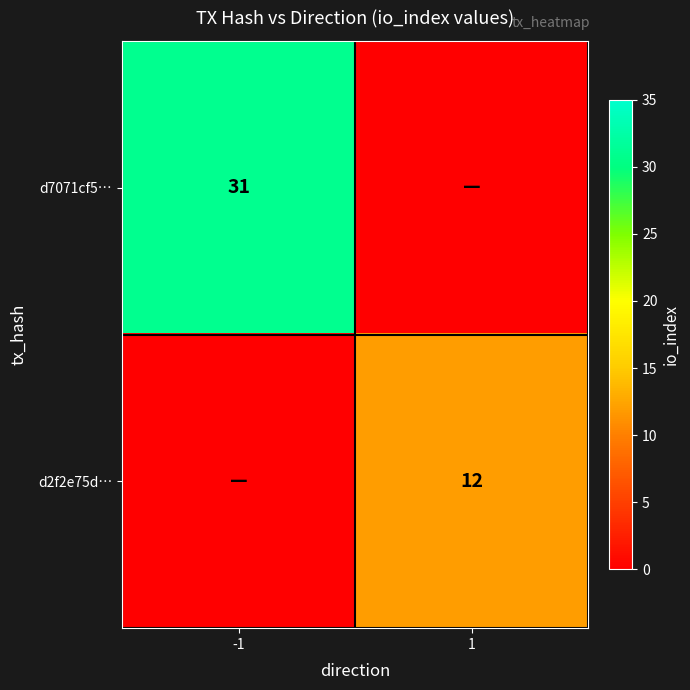

Is it true that d2f2e75d… equals 12 at 1?

True